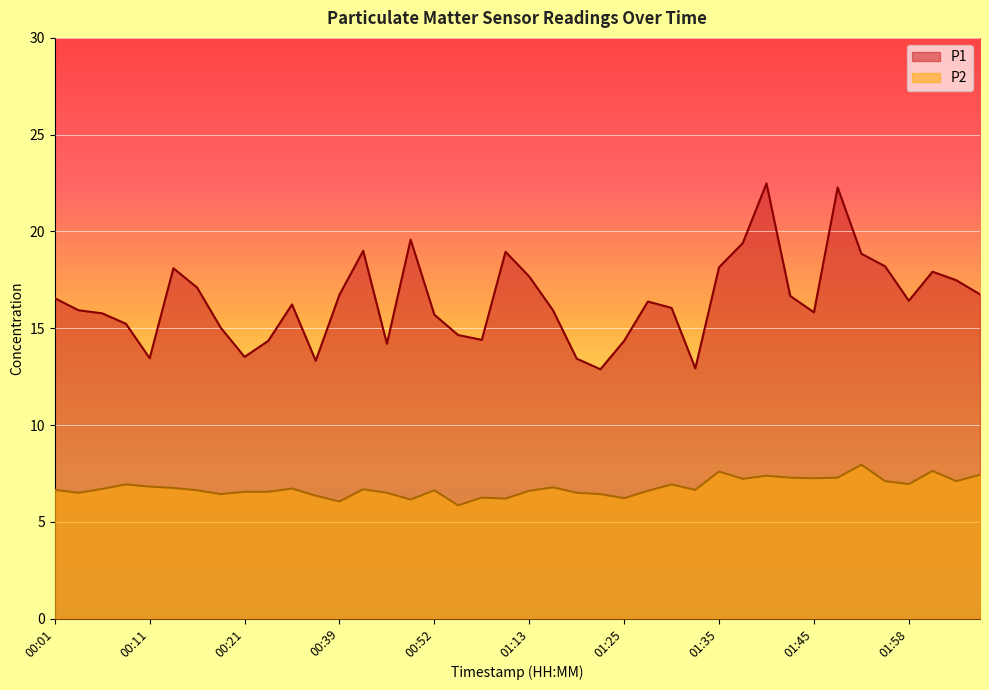

Reading right to left, what are all the values shown in this chart?

P1: 02:05=16.8	02:03=17.5	02:00=17.9	01:58=16.4	01:55=18.2	01:50=18.9	01:48=22.3	01:45=15.8	01:43=16.7	01:40=22.5	01:38=19.4	01:35=18.1	01:33=12.9	01:30=16.1	01:28=16.4	01:25=14.3	01:20=12.9	01:18=13.4	01:15=15.9	01:13=17.7	01:05=18.9	01:03=14.4	00:54=14.7	00:52=15.7	00:49=19.6	00:47=14.2	00:42=19.0	00:39=16.7	00:36=13.3	00:29=16.2	00:24=14.3	00:21=13.5	00:18=15.0	00:16=17.1	00:13=18.1	00:11=13.4	00:08=15.2	00:06=15.8	00:03=15.9	00:01=16.6
P2: 02:05=7.4	02:03=7.1	02:00=7.6	01:58=7.0	01:55=7.1	01:50=8.0	01:48=7.3	01:45=7.2	01:43=7.3	01:40=7.4	01:38=7.2	01:35=7.6	01:33=6.7	01:30=6.9	01:28=6.6	01:25=6.2	01:20=6.4	01:18=6.5	01:15=6.8	01:13=6.6	01:05=6.2	01:03=6.2	00:54=5.8	00:52=6.6	00:49=6.2	00:47=6.5	00:42=6.7	00:39=6.0	00:36=6.3	00:29=6.7	00:24=6.5	00:21=6.5	00:18=6.4	00:16=6.6	00:13=6.8	00:11=6.8	00:08=6.9	00:06=6.7	00:03=6.5	00:01=6.7